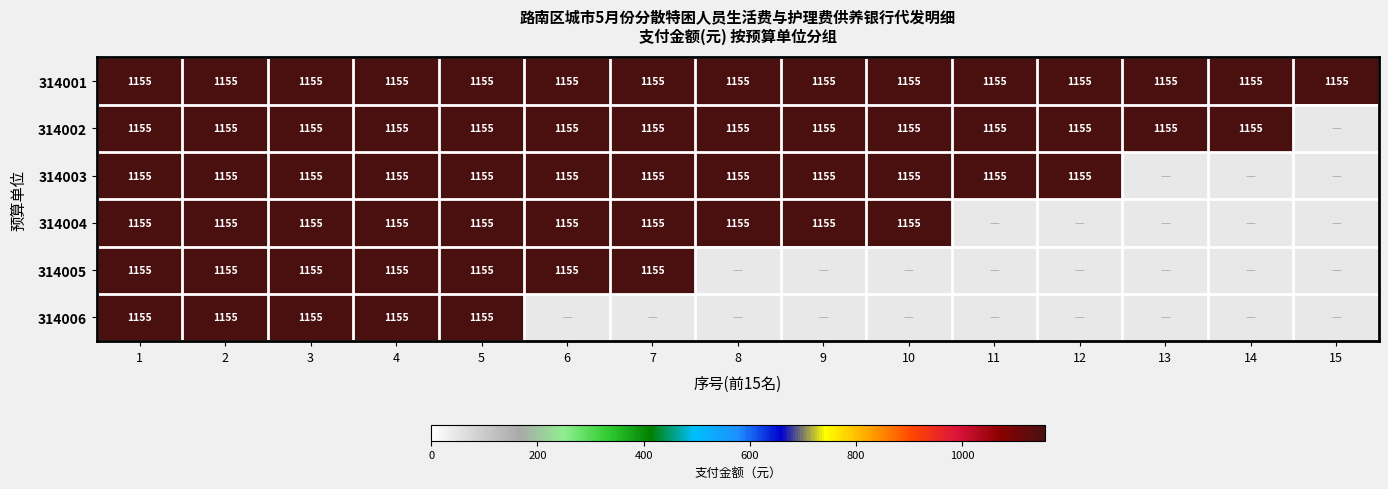

At which category does the chart reach its peak across all series?

1